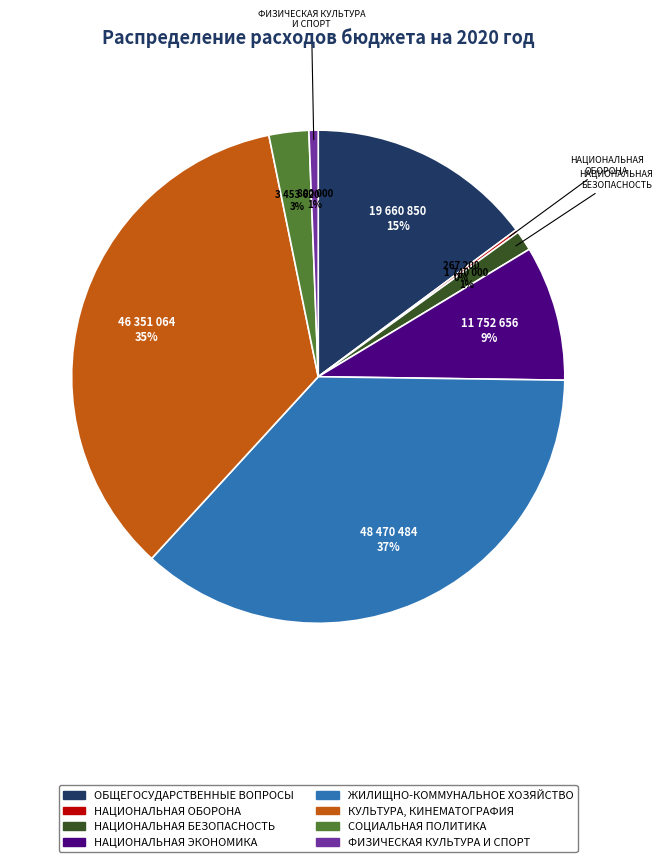

Does any single category account for the majority?

No